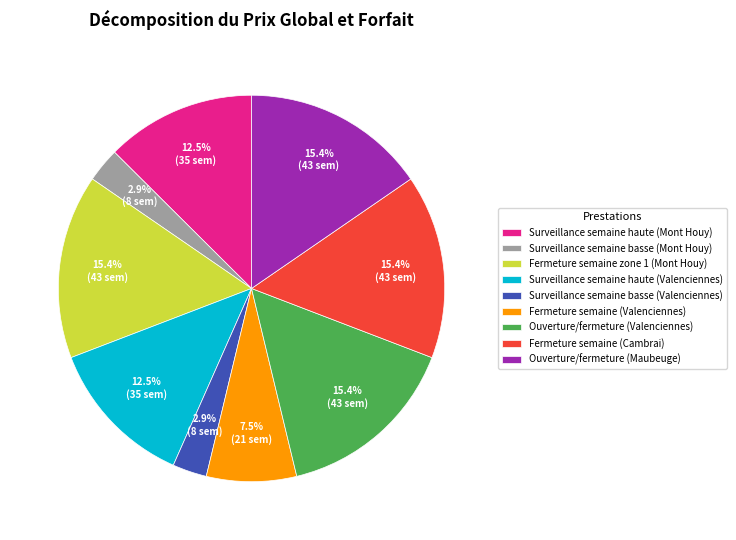

Approximately how many times larger is the value at Ouverture/fermeture (Valenciennes) compared to Ouverture/fermeture (Maubeuge)?

1.0